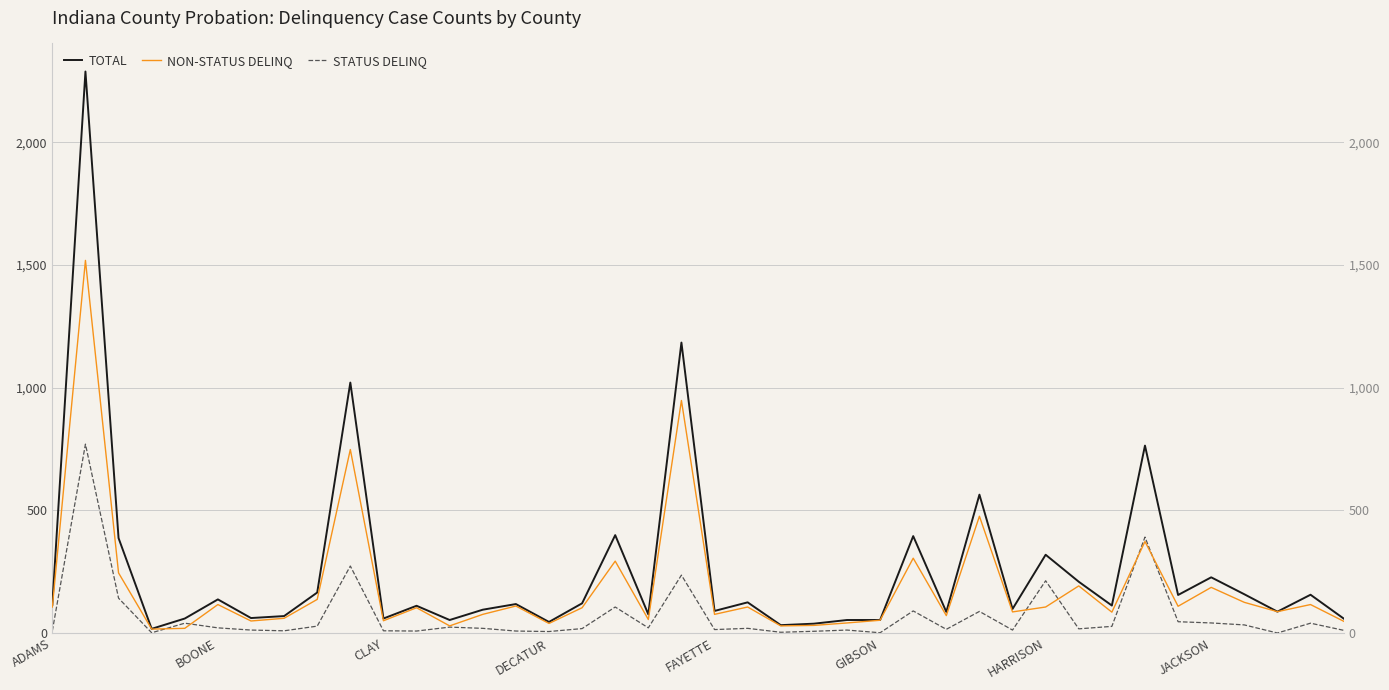

List the series in order of their overall mean, highest first.

TOTAL, NON-STATUS DELINQ, STATUS DELINQ